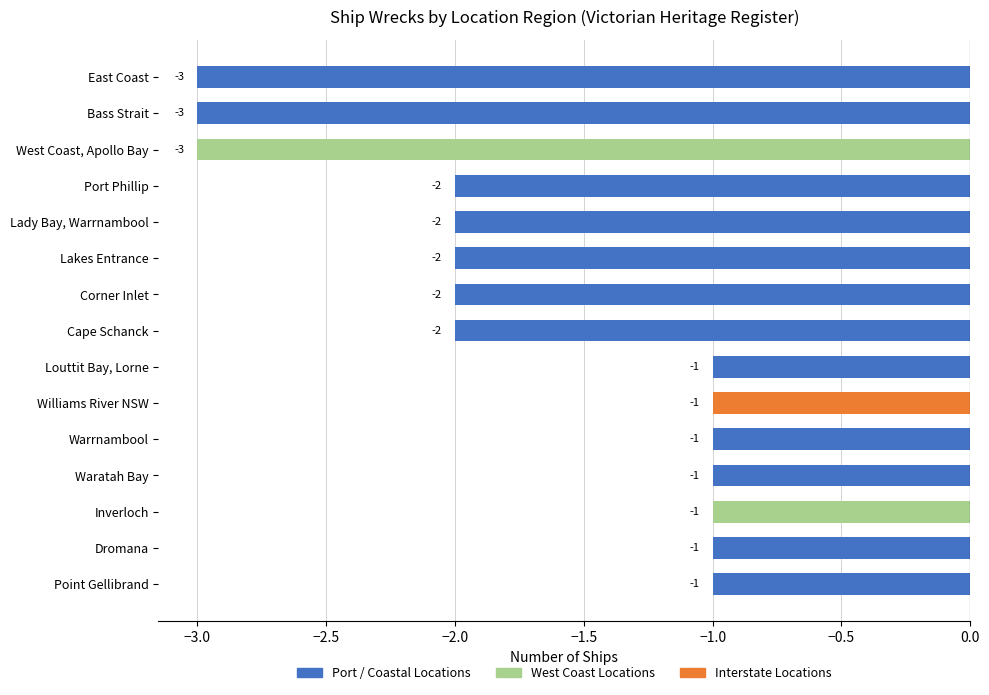

What is the difference between the maximum and minimum values?

2